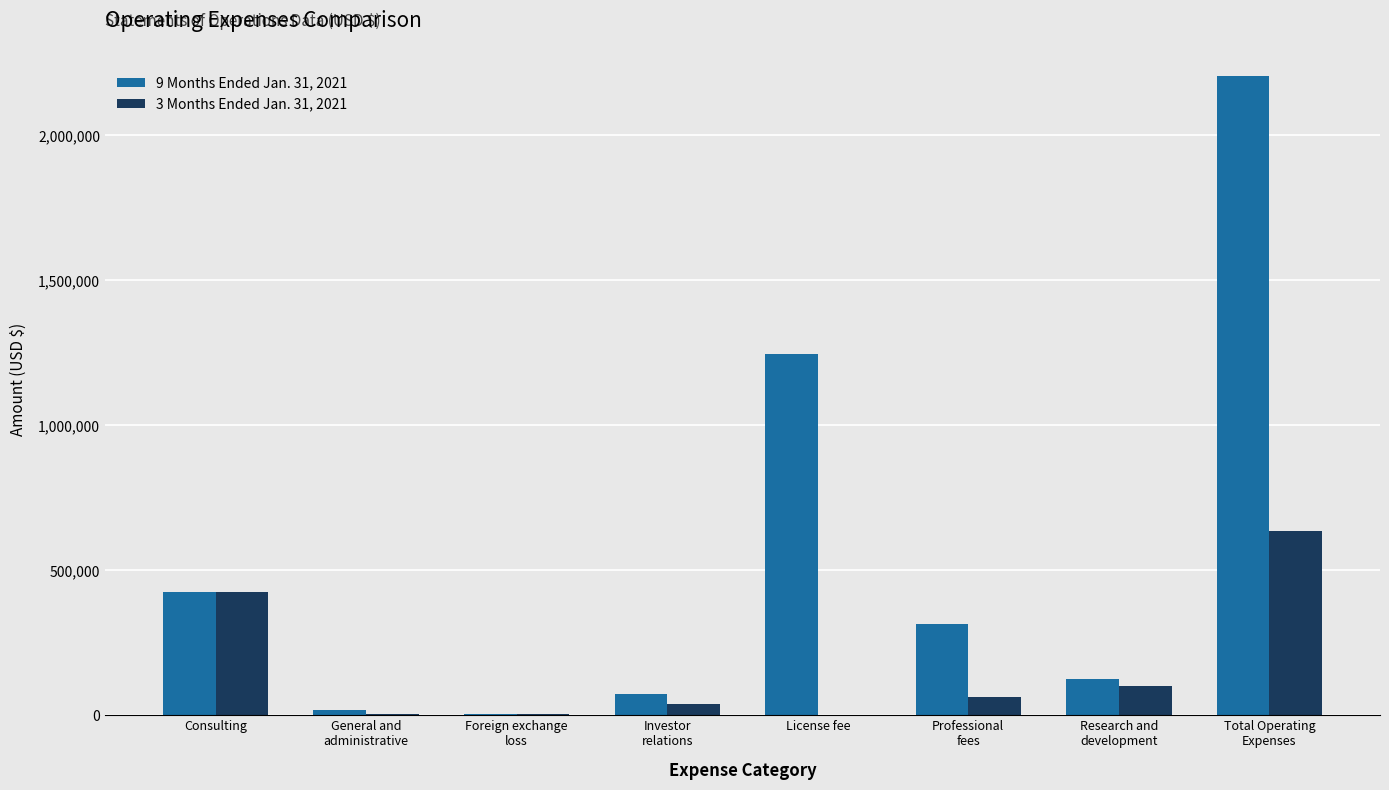

True or false: 3 Months Ended Jan. 31, 2021 has a value of 200860 at License fee.

False